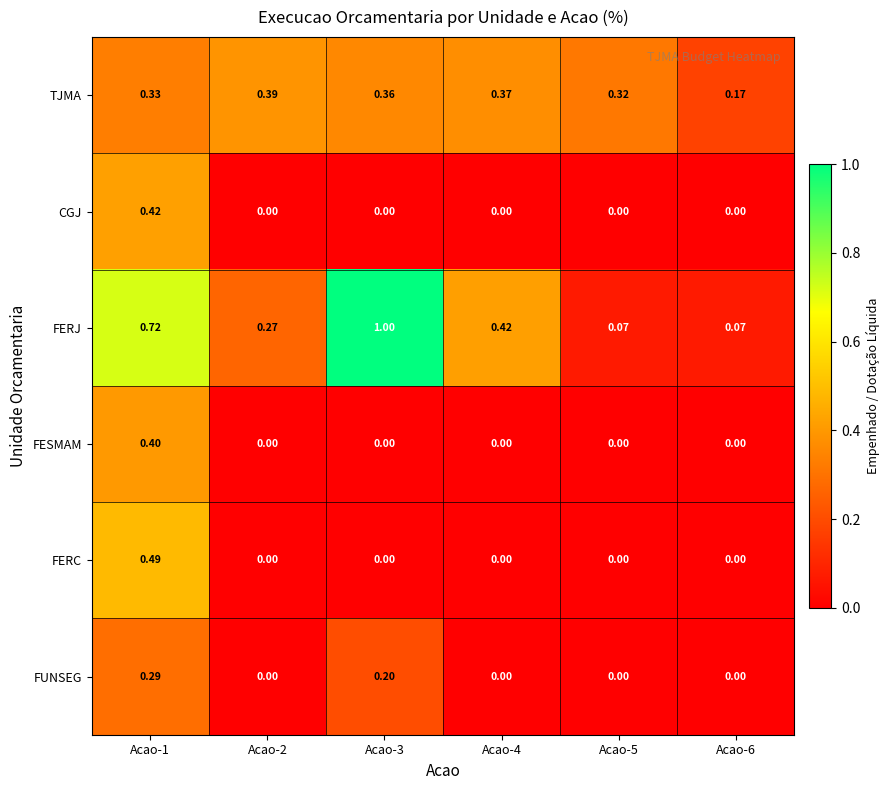

List the series in order of their peak value, highest first.

FERJ, FERC, CGJ, FESMAM, TJMA, FUNSEG